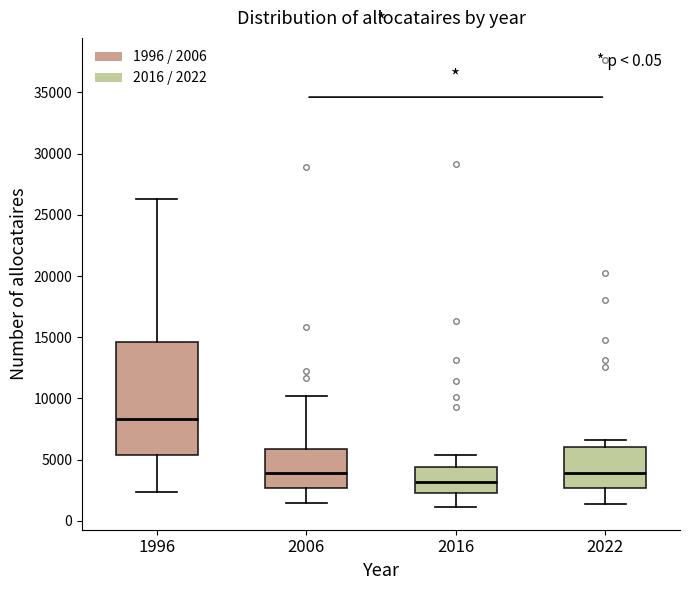

Where does the upper whisker of the box at x = 2016 end on the y-axis? The values are not printed on the chart, so give them approximately, as read against the axis.

5500